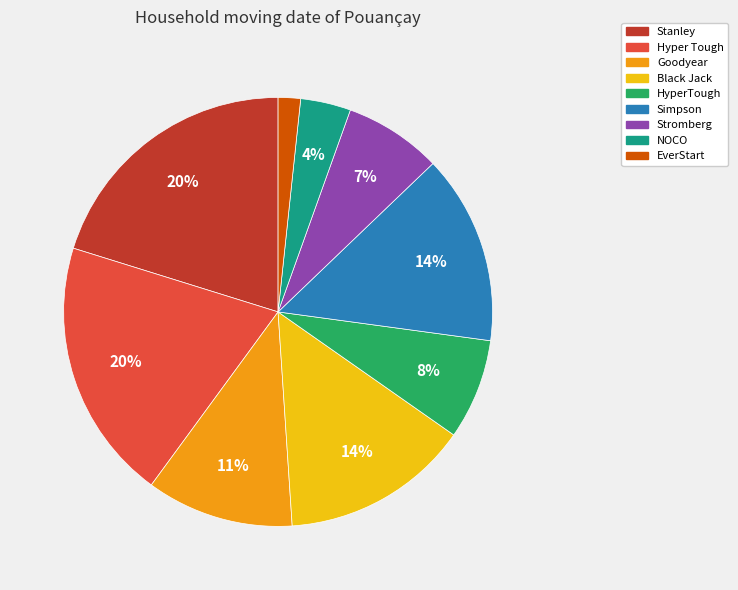

The Black Jack slice represents 1% of the pie. True or false?

False